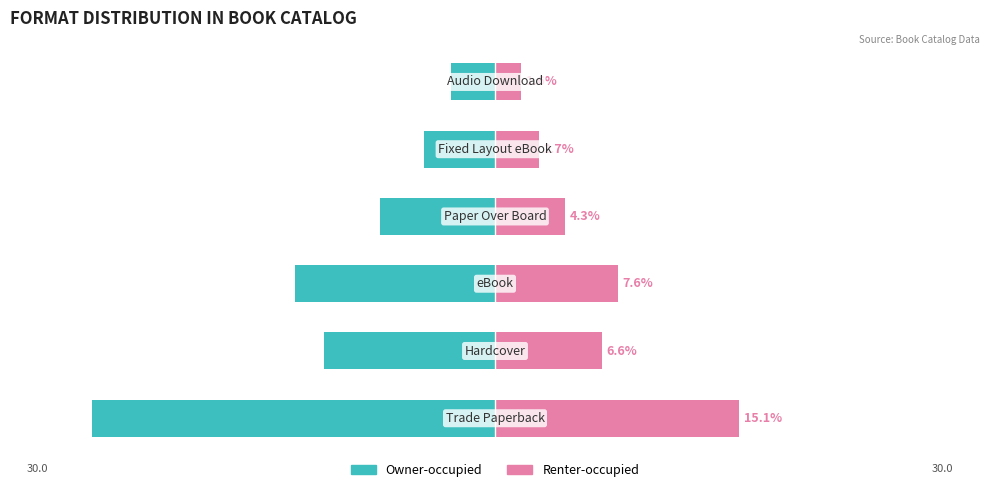

What is the approximate value of Renter-occupied at 2?

7.6